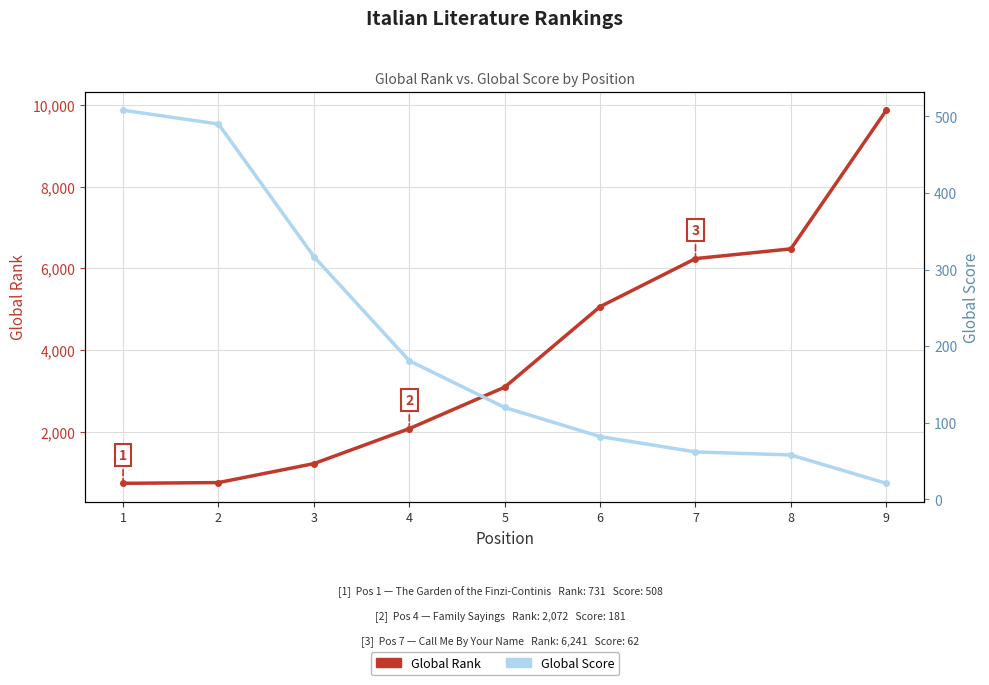

What are all the series names shown in the legend?

Global Rank, Global Score